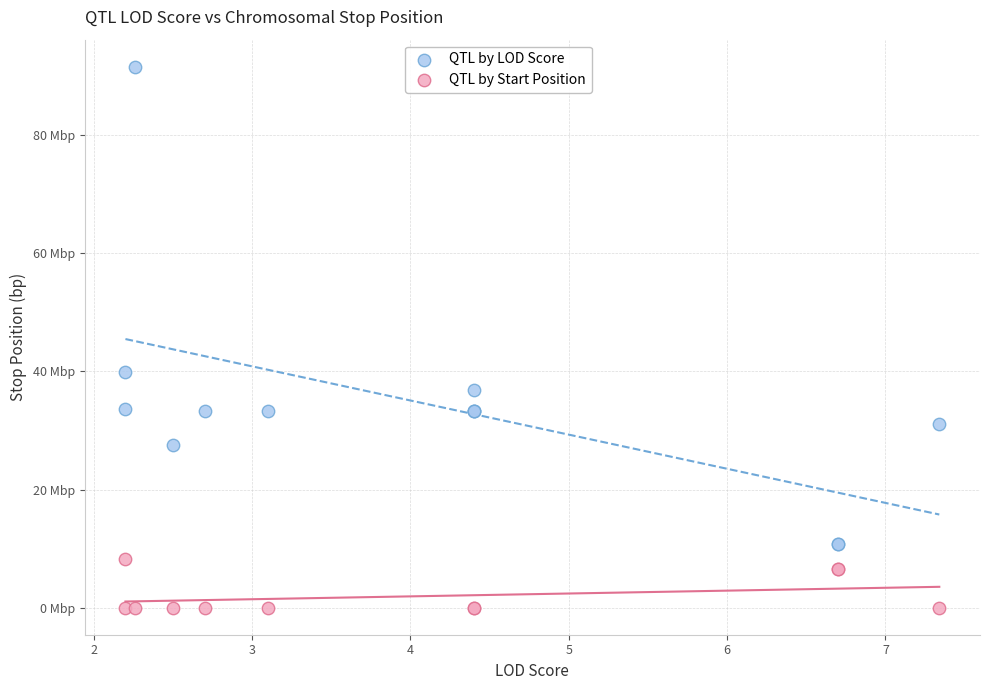

What are all the series names shown in the legend?

QTL by LOD Score, QTL by Start Position